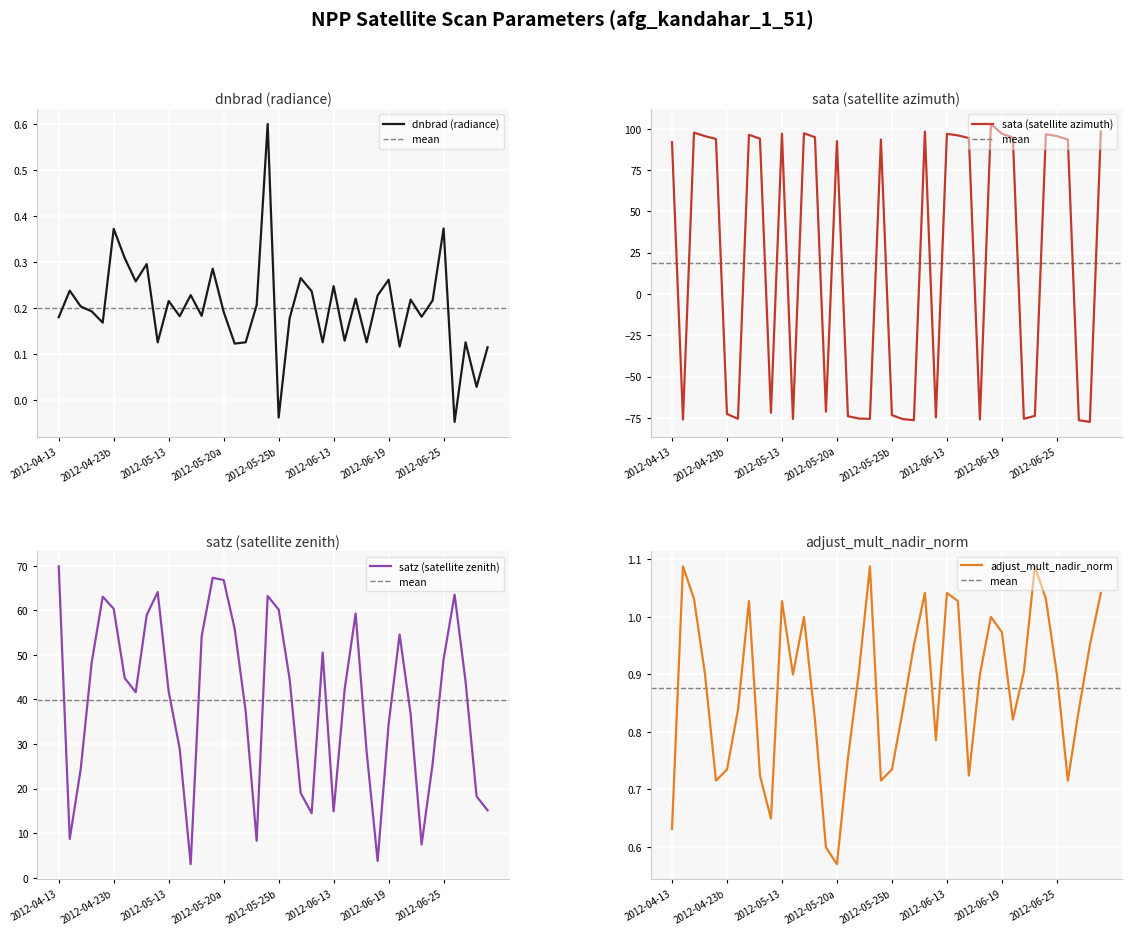

True or false: dnbrad and rade9_bin_mdn intersect in this chart.

False